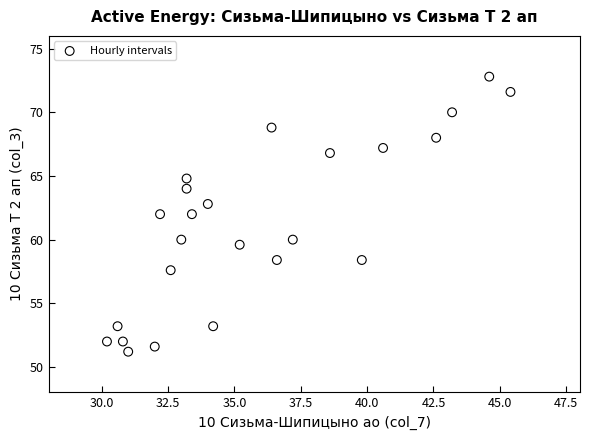

What is the range of X values (max minus min)?

15.2